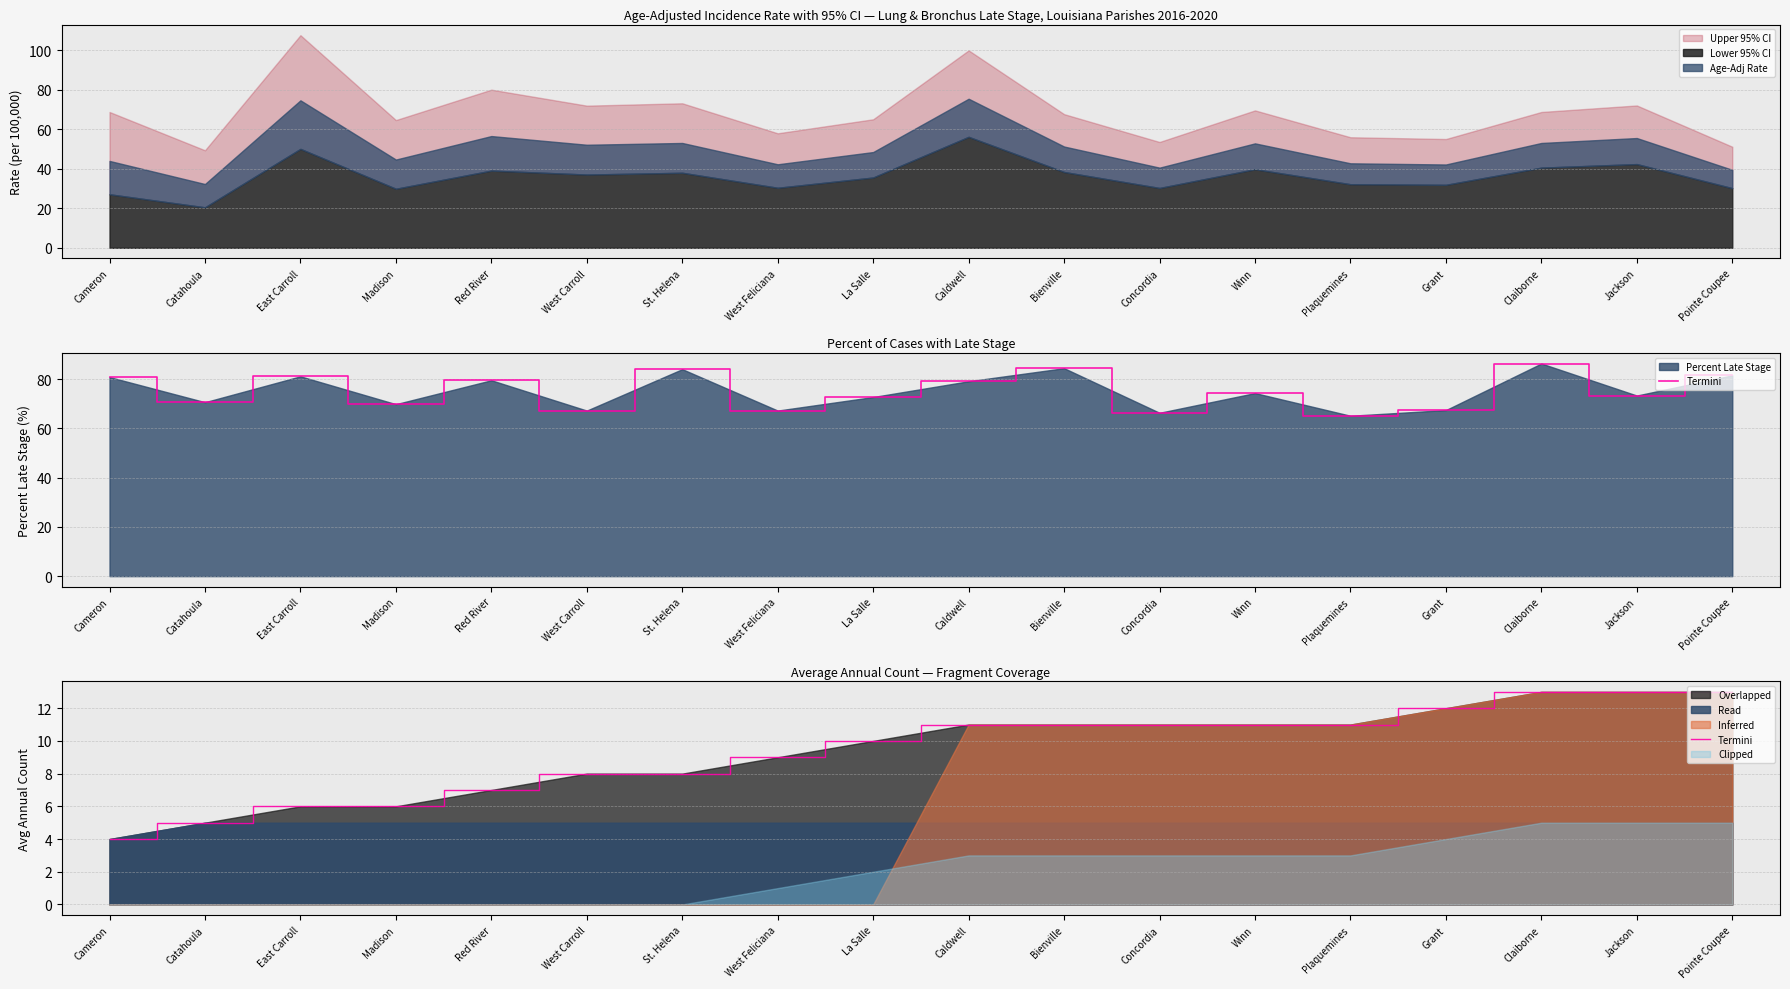

Rank the categories by value from lowest to highest.

Cameron, Catahoula, East Carroll, Madison, Red River, West Carroll, St. Helena, West Feliciana, La Salle, Caldwell, Bienville, Concordia, Winn, Plaquemines, Grant, Claiborne, Jackson, Pointe Coupee